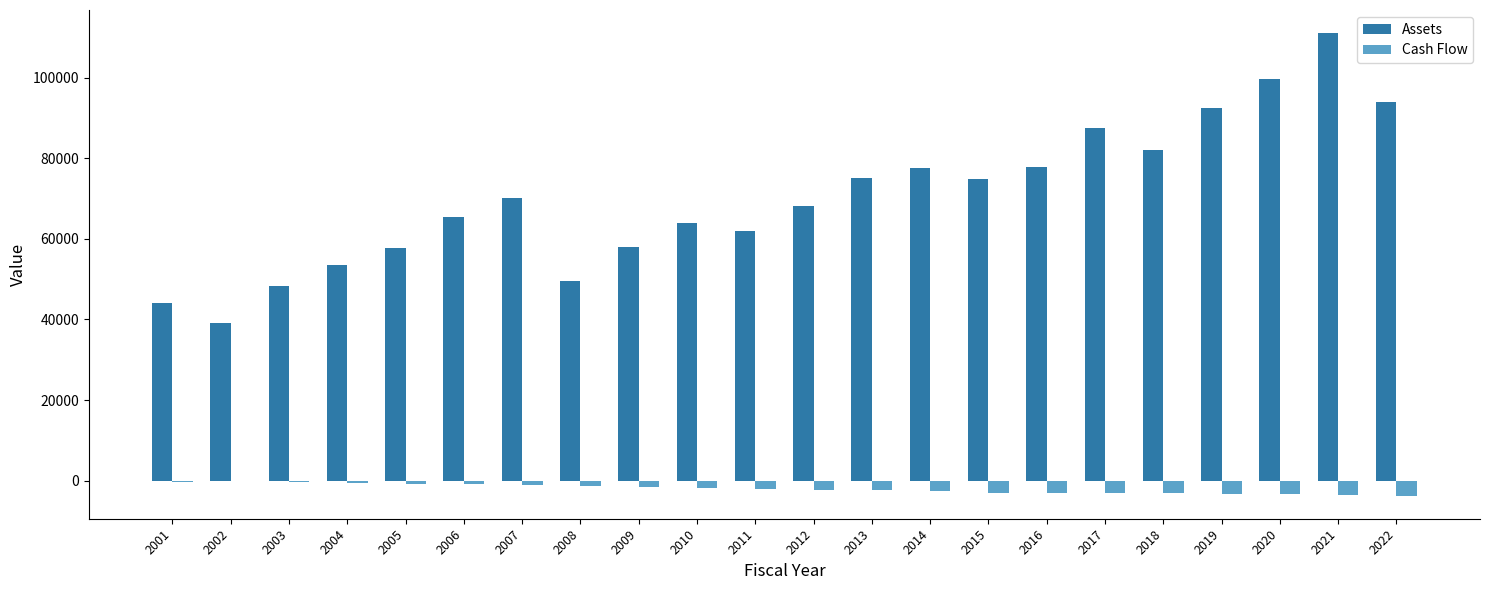

True or false: Cash Flow has a value of -2999.7 at 2016.

True